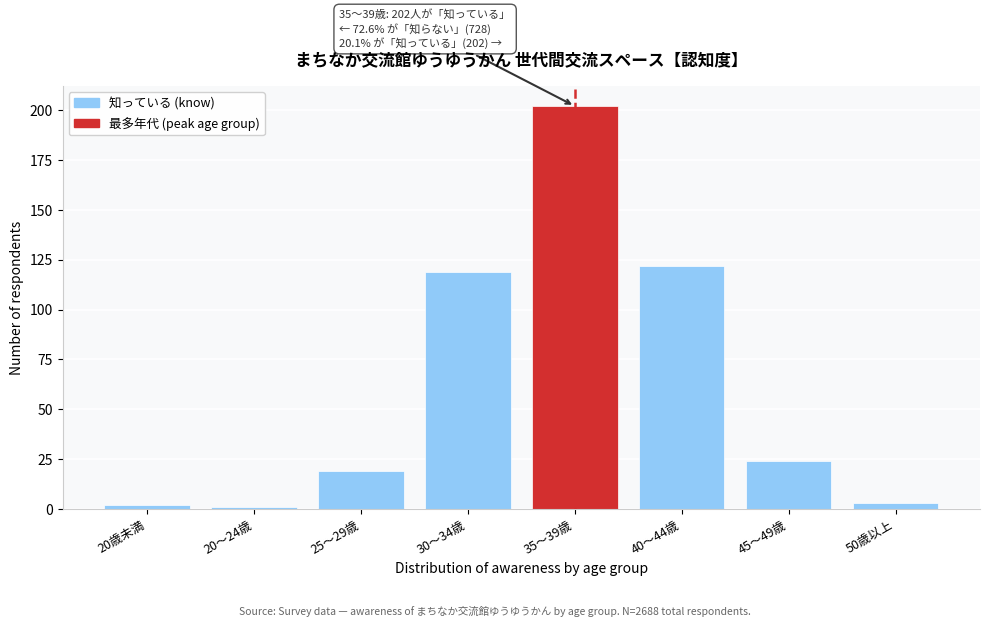

Reading right to left, transcribe all the data shown in this chart.

3	24	122	202	119	19	1	2